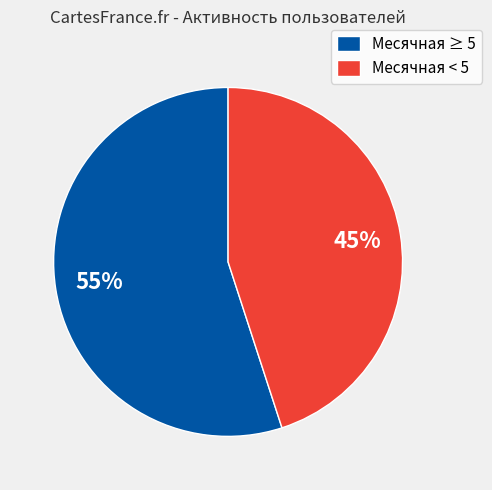

What is the ratio of the value at Месячная ≥ 5 to the value at Месячная < 5?

1.2